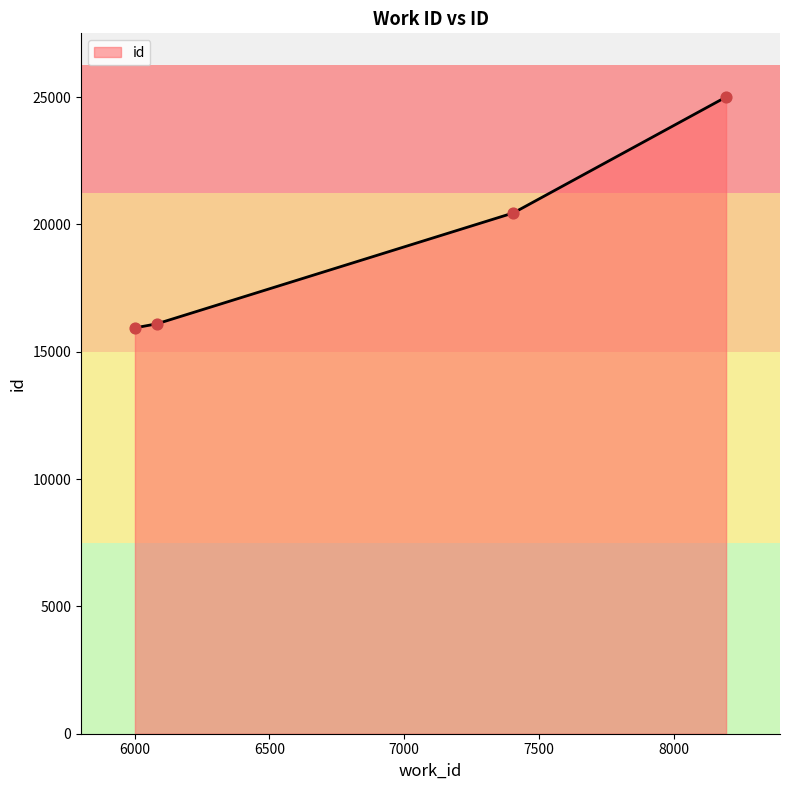

Which has a higher value, 7405 or 8194?

8194